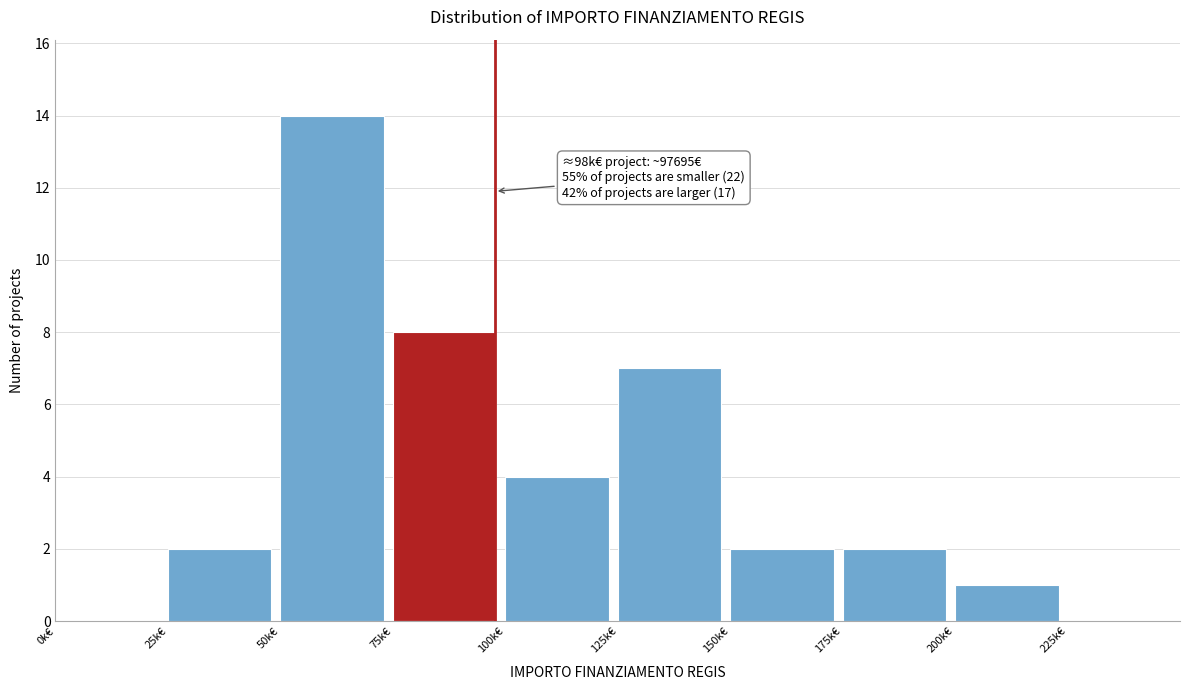

Reading right to left, what are all the values shown in this chart?

225k€=0	200k€=1	175k€=2	150k€=2	125k€=7	100k€=4	75k€=8	50k€=14	25k€=2	0k€=0